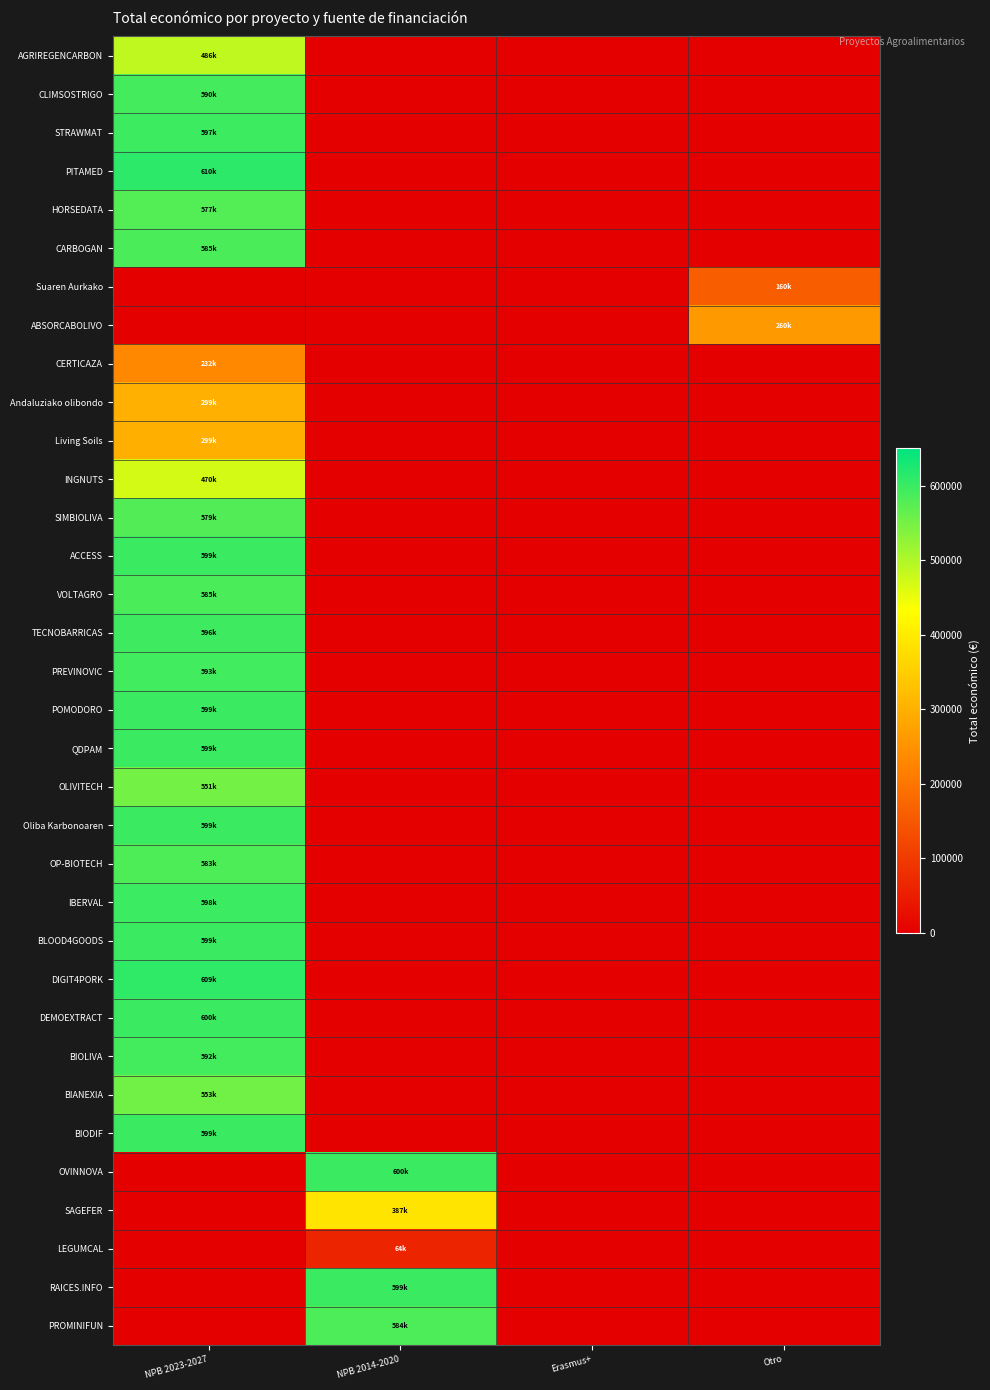

At which category is the sum across all series the highest?

NPB 2023-2027